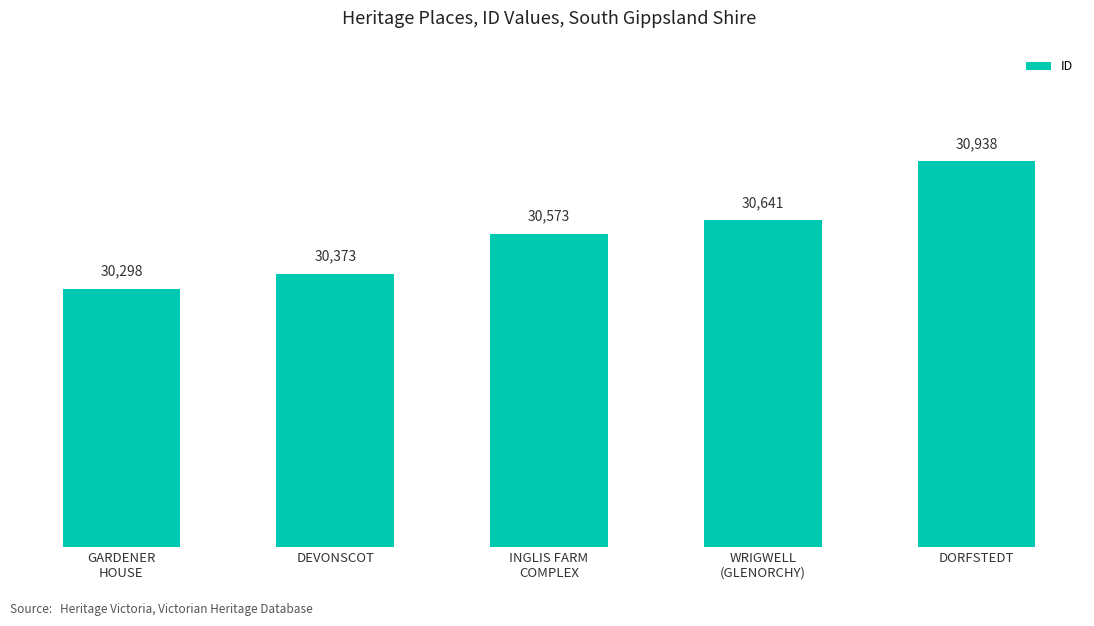

Reading right to left, list all the values displayed in this chart.

DORFSTEDT=30938	WRIGWELL
(GLENORCHY)=30641	INGLIS FARM
COMPLEX=30573	DEVONSCOT=30373	GARDENER
HOUSE=30298